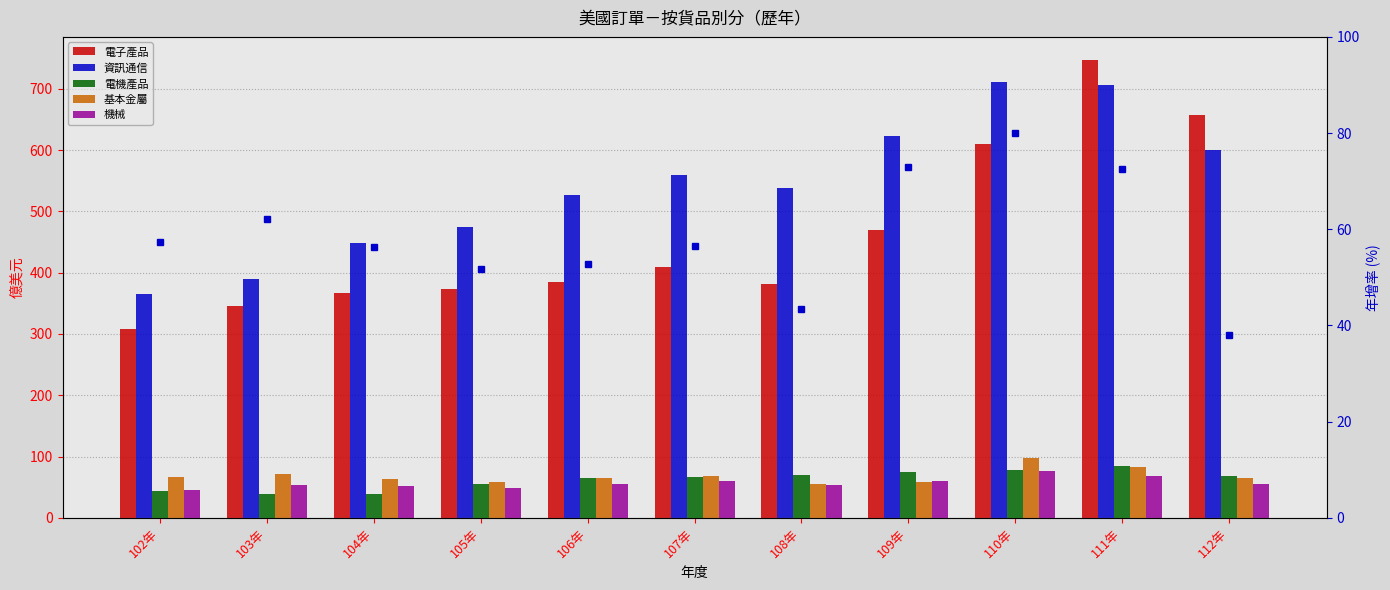

What is the sum of all 資訊通信 values?

5942.6